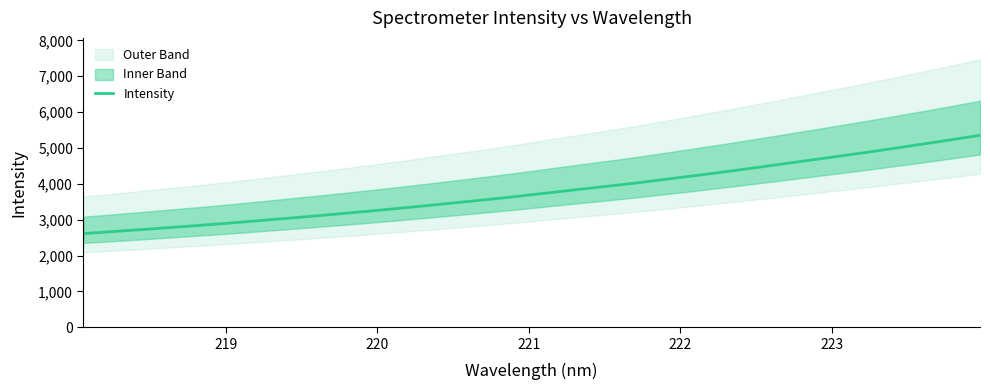

What is the minimum value shown in the chart?

2612.1